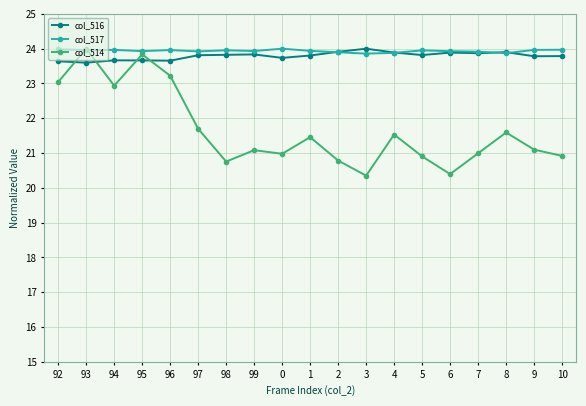

At which label is col_514 closest to 22?

97